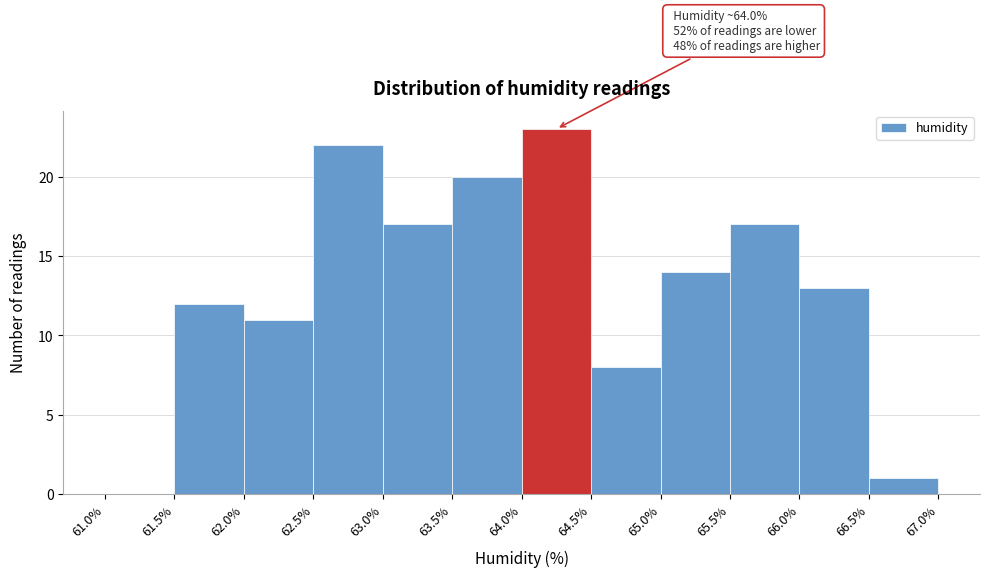

Which range on the x-axis has the tallest bar?

64.0% to 64.5%